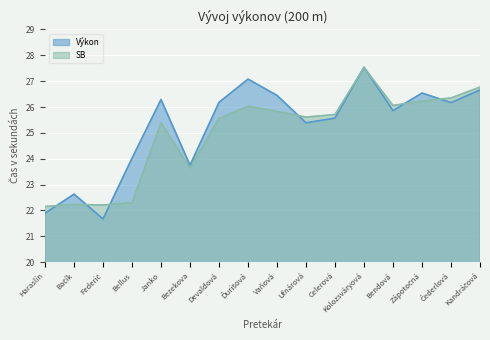

How many times do Výkon and SB cross each other?

8